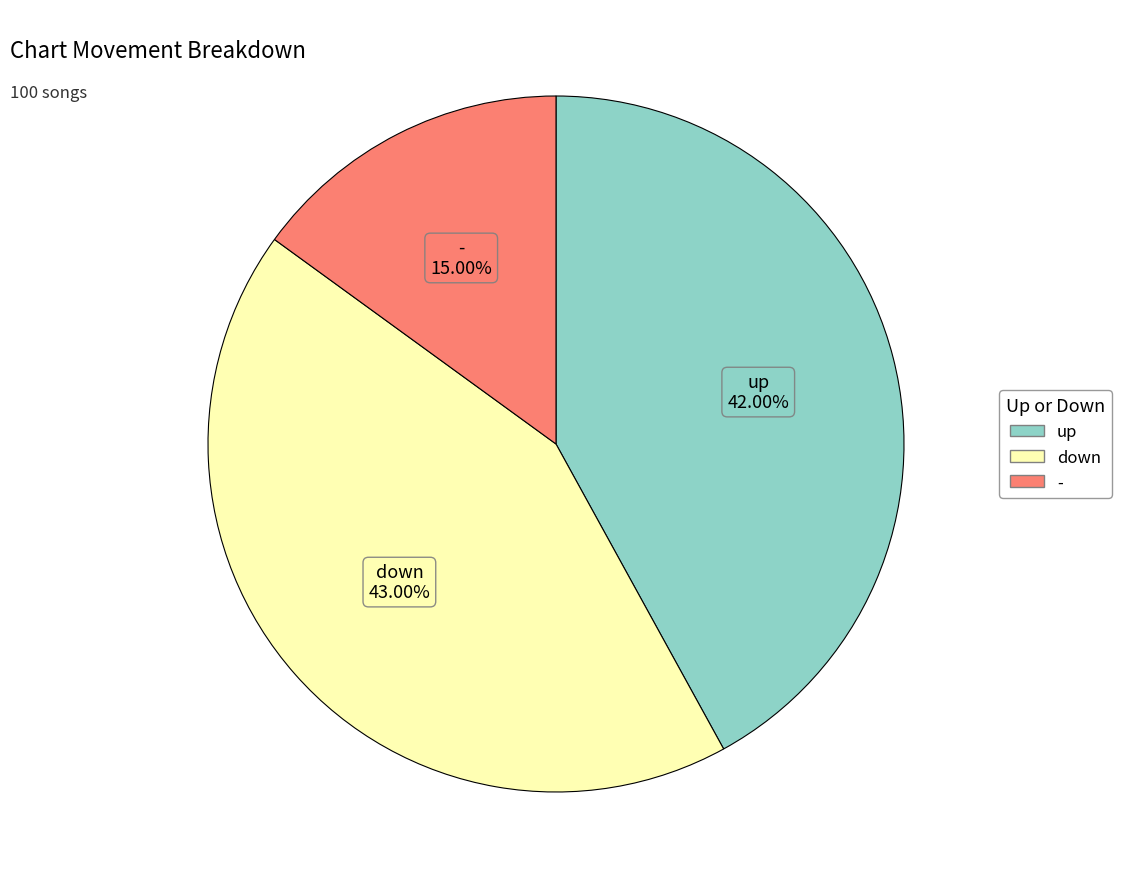

Which slice is the largest?

down